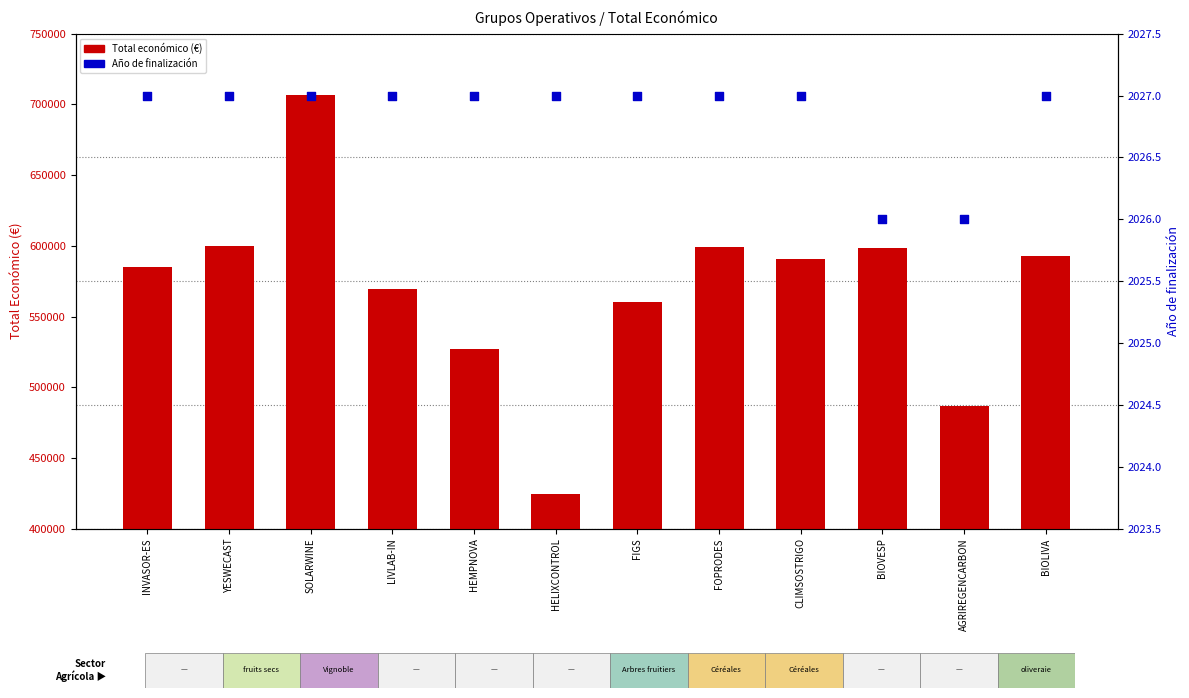

Which series has the widest spread of Y values?

Total económico